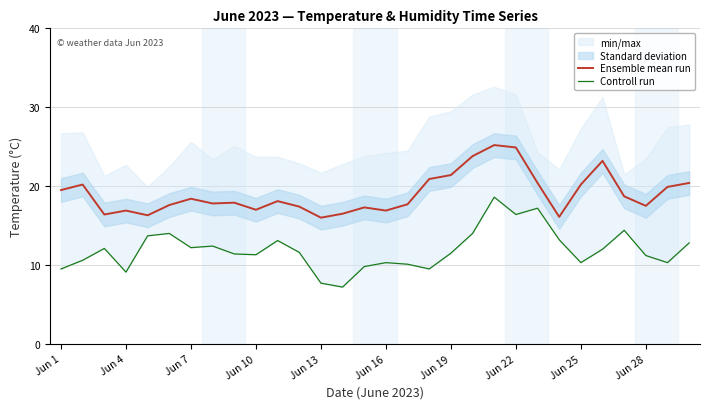

The value of Controll run at 22 is 17.2. True or false?

True